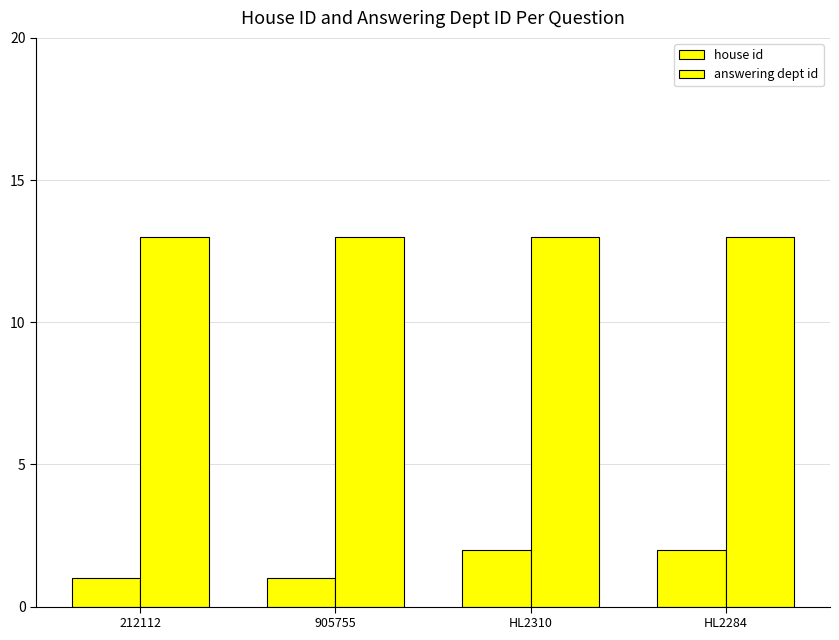

Reading left to right, what are all the values shown in this chart?

house id: 1	1	2	2
answering dept id: 13	13	13	13